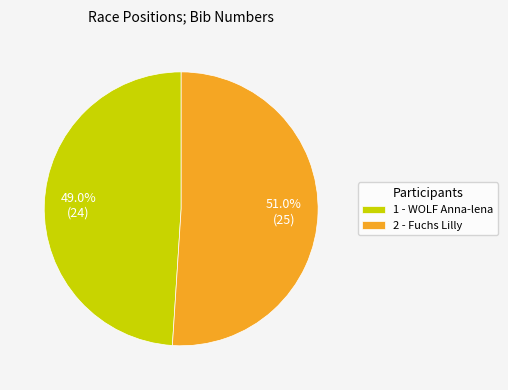

Count the number of slices in the pie.

2